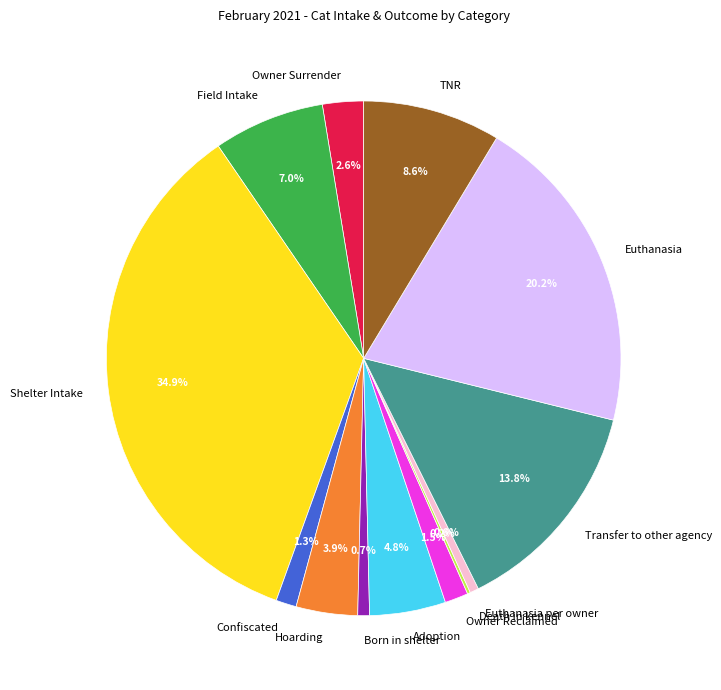

Between Euthanasia per owner and Adoption, which is larger?

Adoption